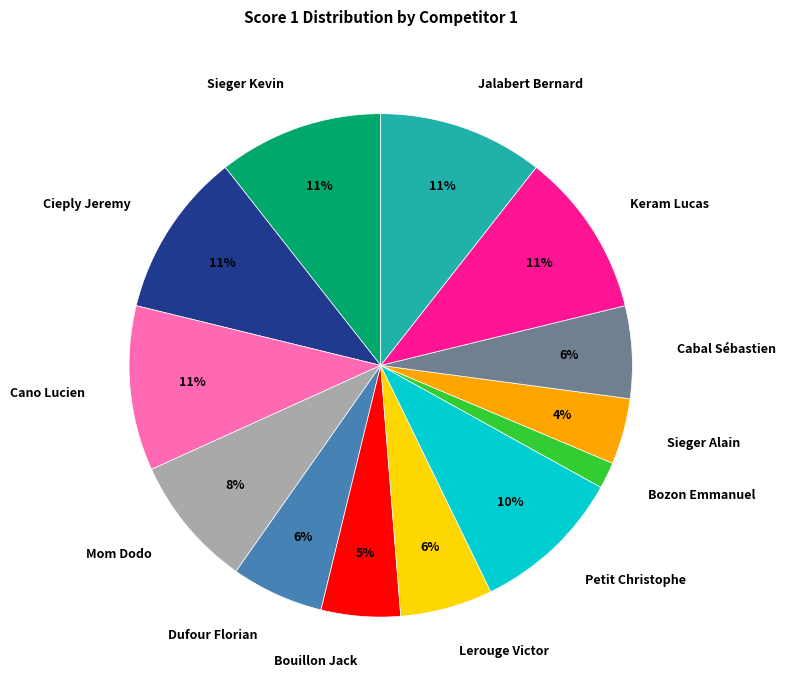

To the nearest percent, what portion does Cabal Sébastien represent?

6%